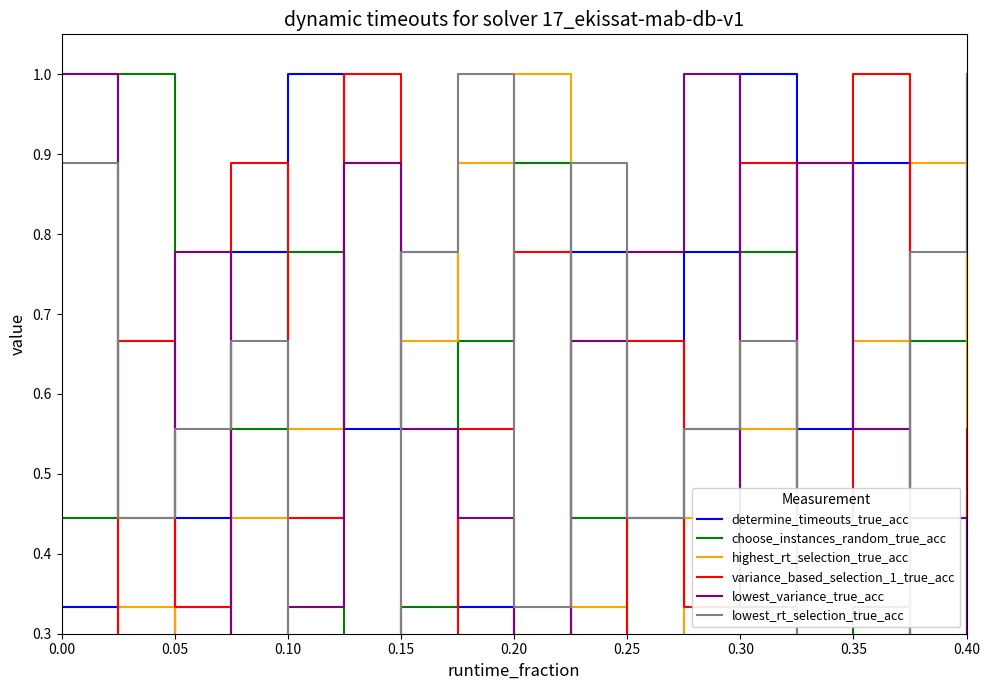

How many variance_based_selection_1_true_acc values are between 0 and 1?

17